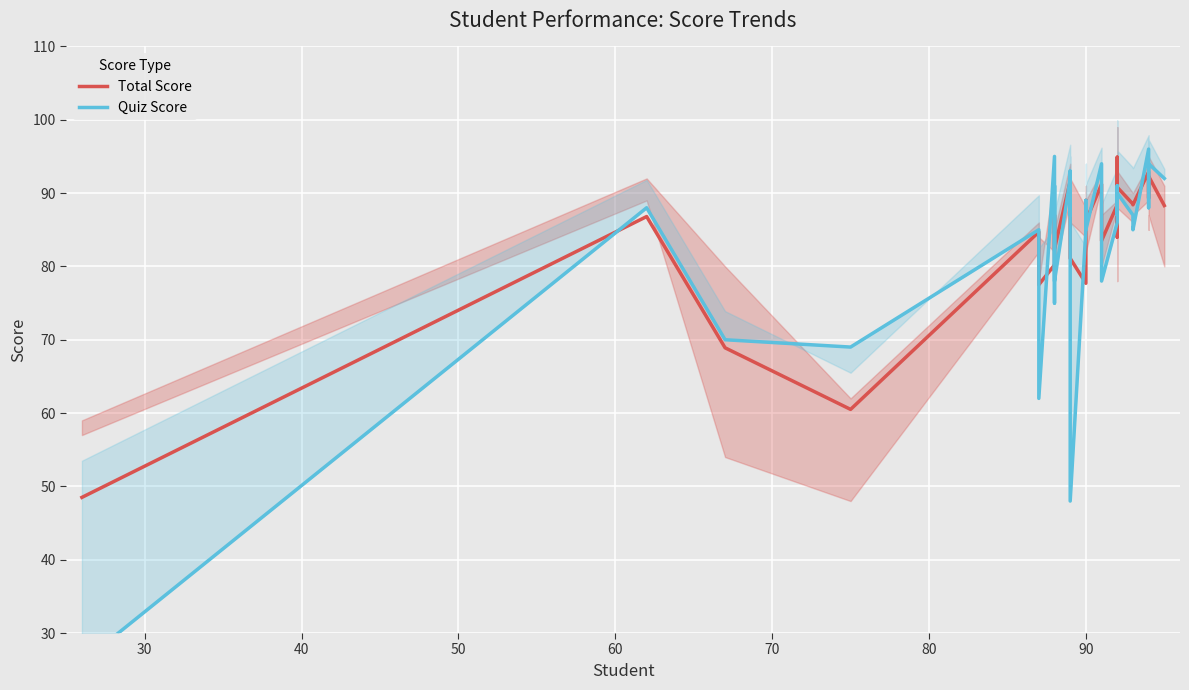

Does the chart display data point markers on the line(s)?

No